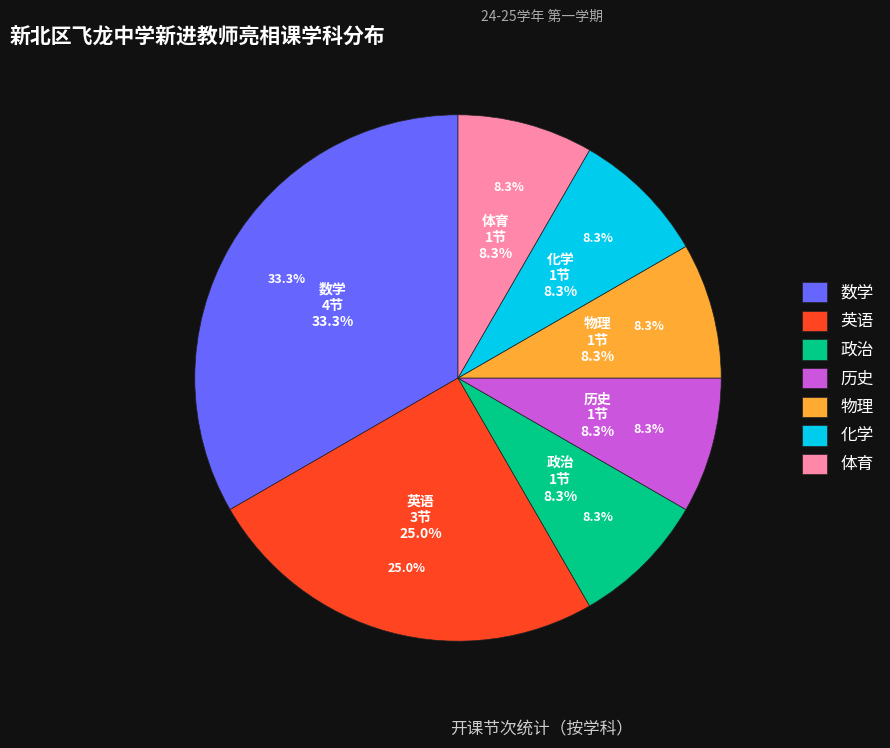

Which has a higher value, 历史 or 体育?

历史